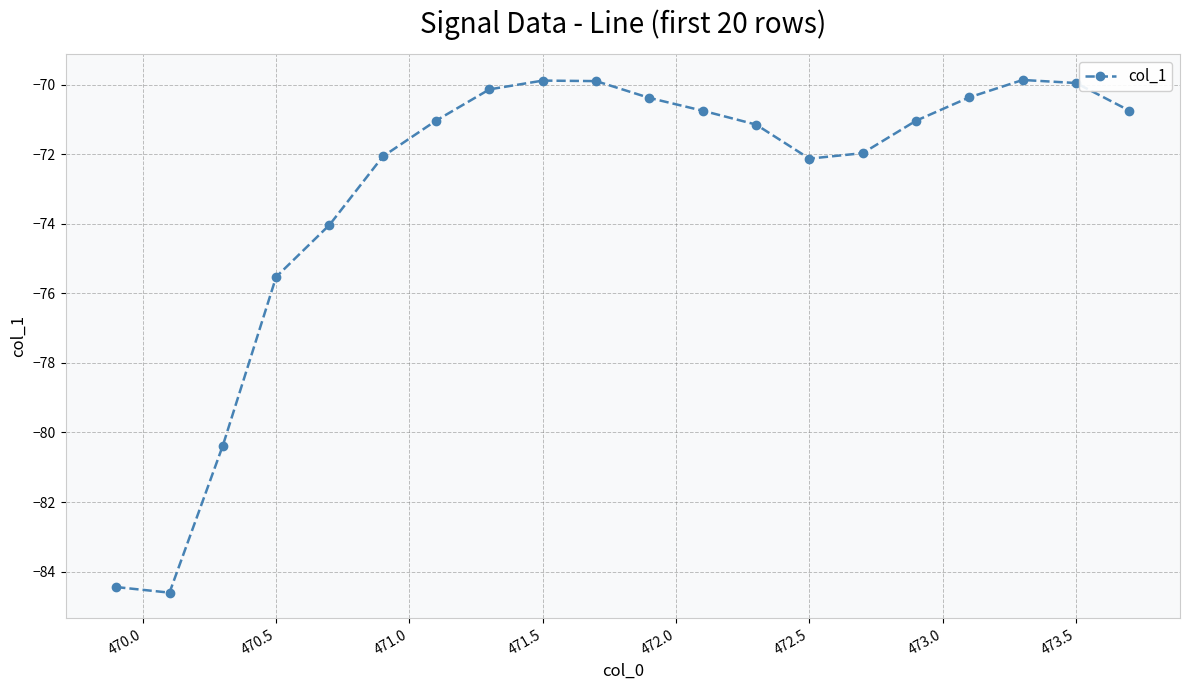

True or false: the data has more than 1 interior local peaks.

True